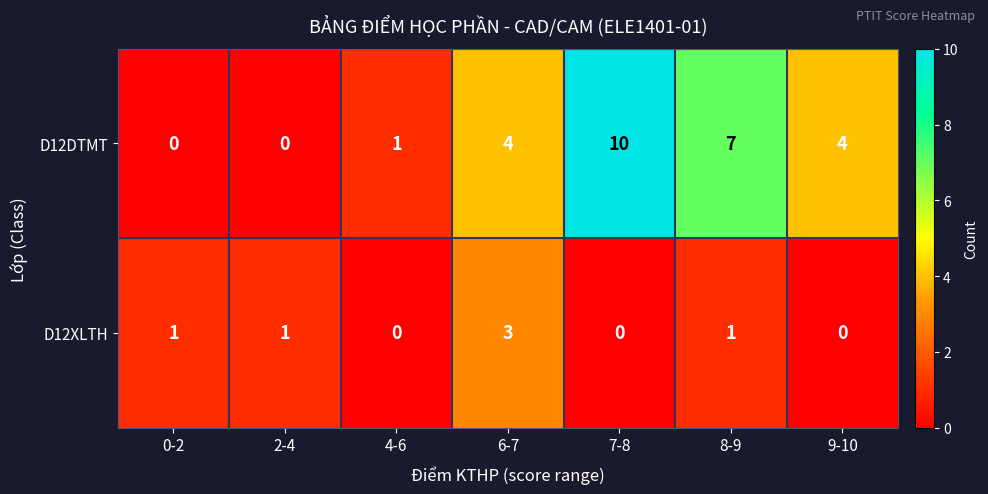

At which category is the sum across all series the highest?

7-8